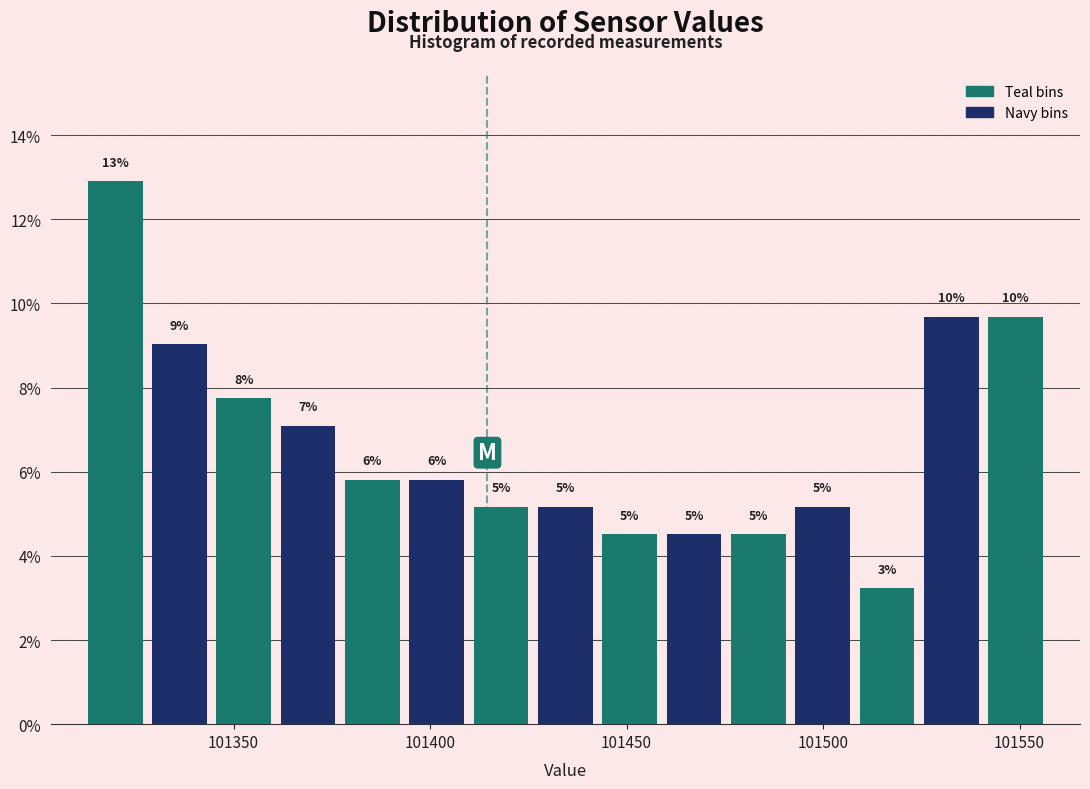

Around what value on the x-axis is the tallest bar? Give the approximate position of its centre, as read against the axis.

101320